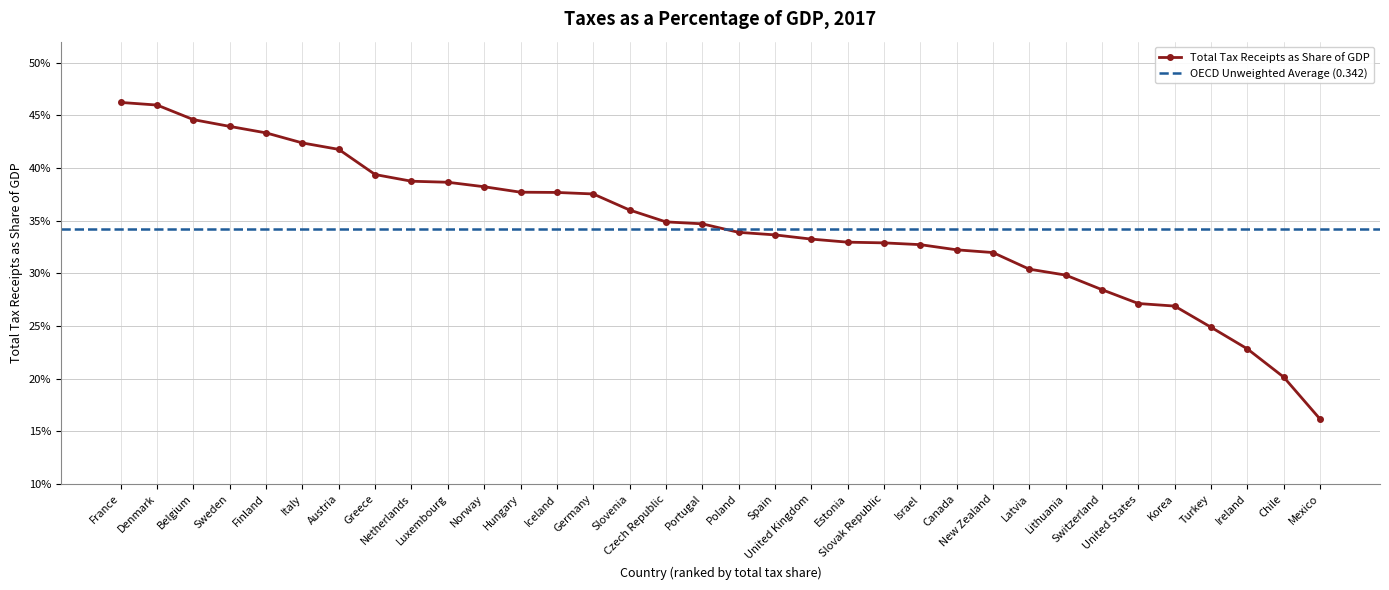

What is the difference between the values at United States and Portugal?

0.1